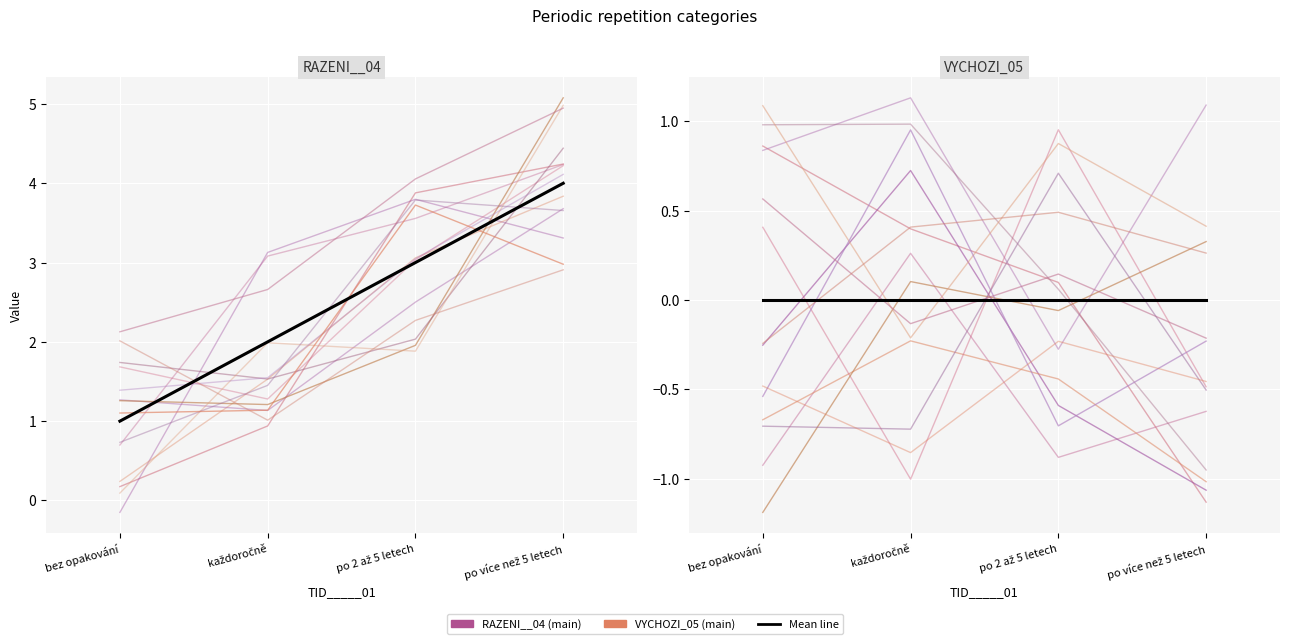

What is the difference between the highest and lowest values at po 2 až 5 letech?

3